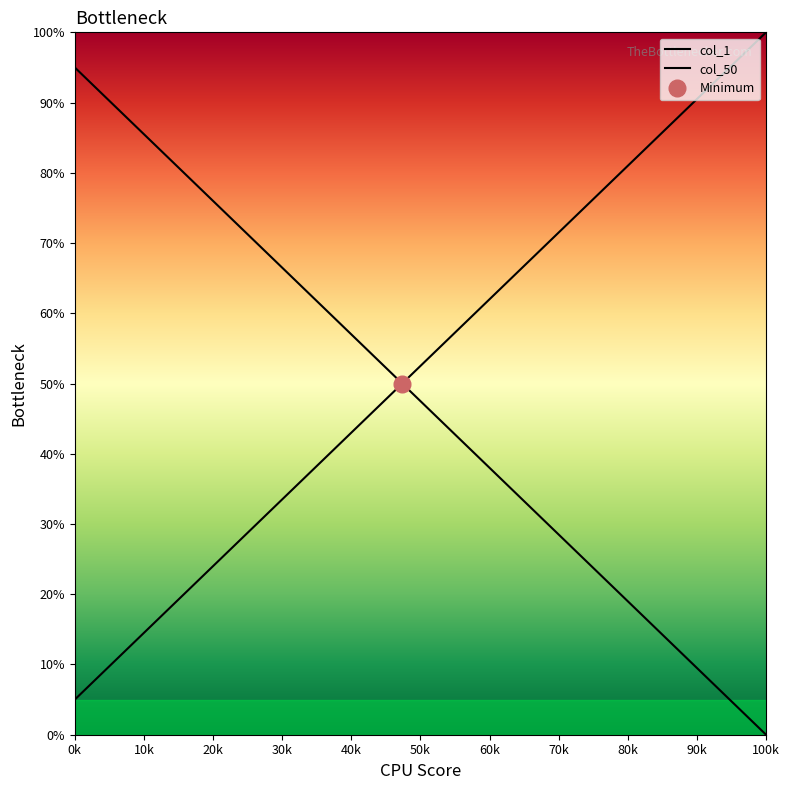

What is the average value of the col_50 series?

52.5